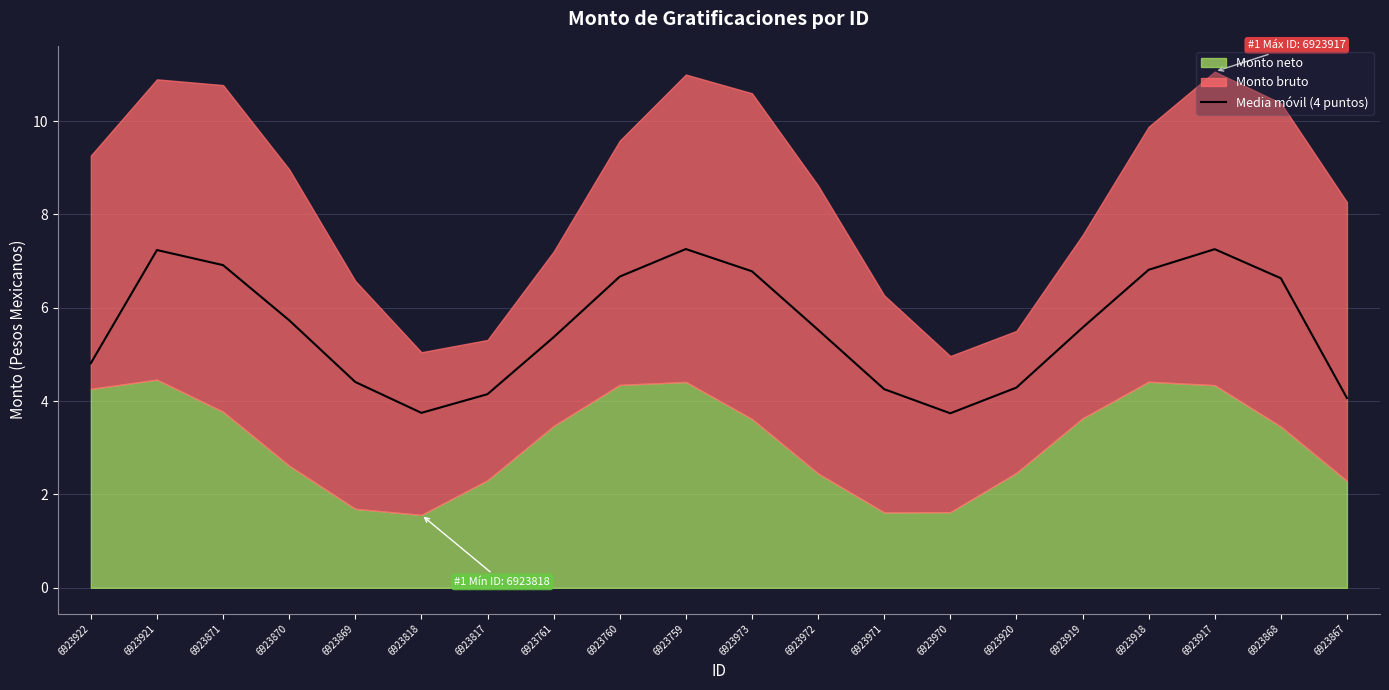

Does the chart have visible grid lines?

Yes